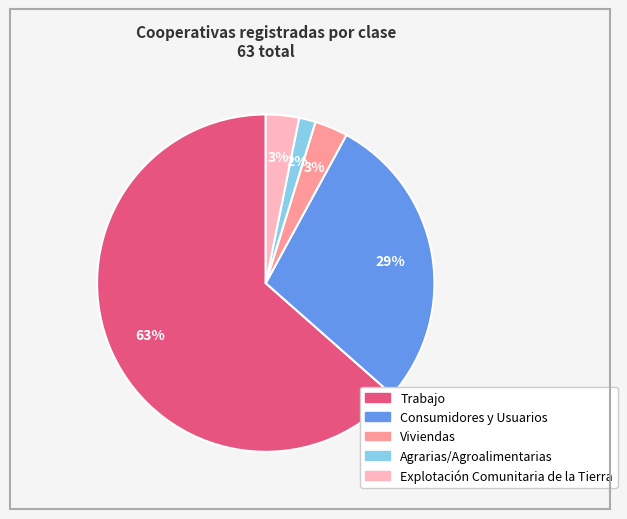

Count the number of slices in the pie.

5